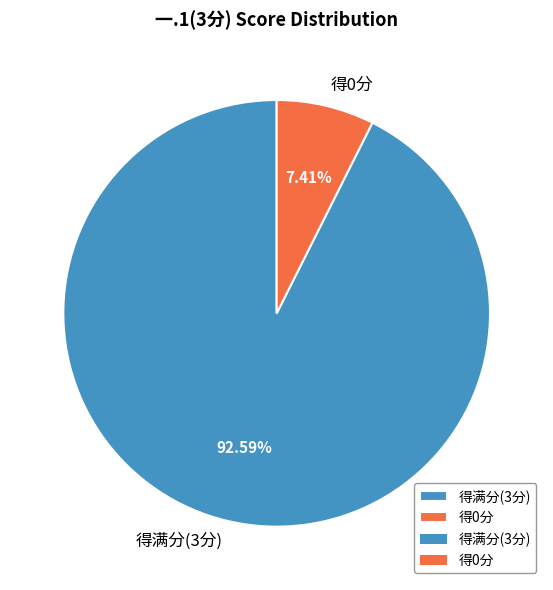

Is 得0分 the majority of the pie?

No